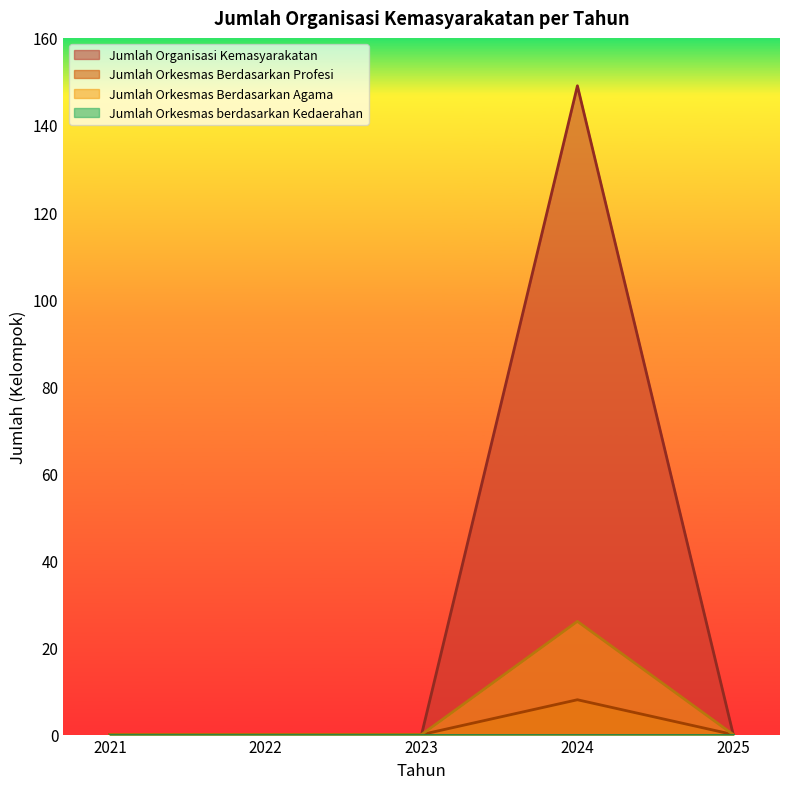

At which category is the sum across all series the highest?

2024